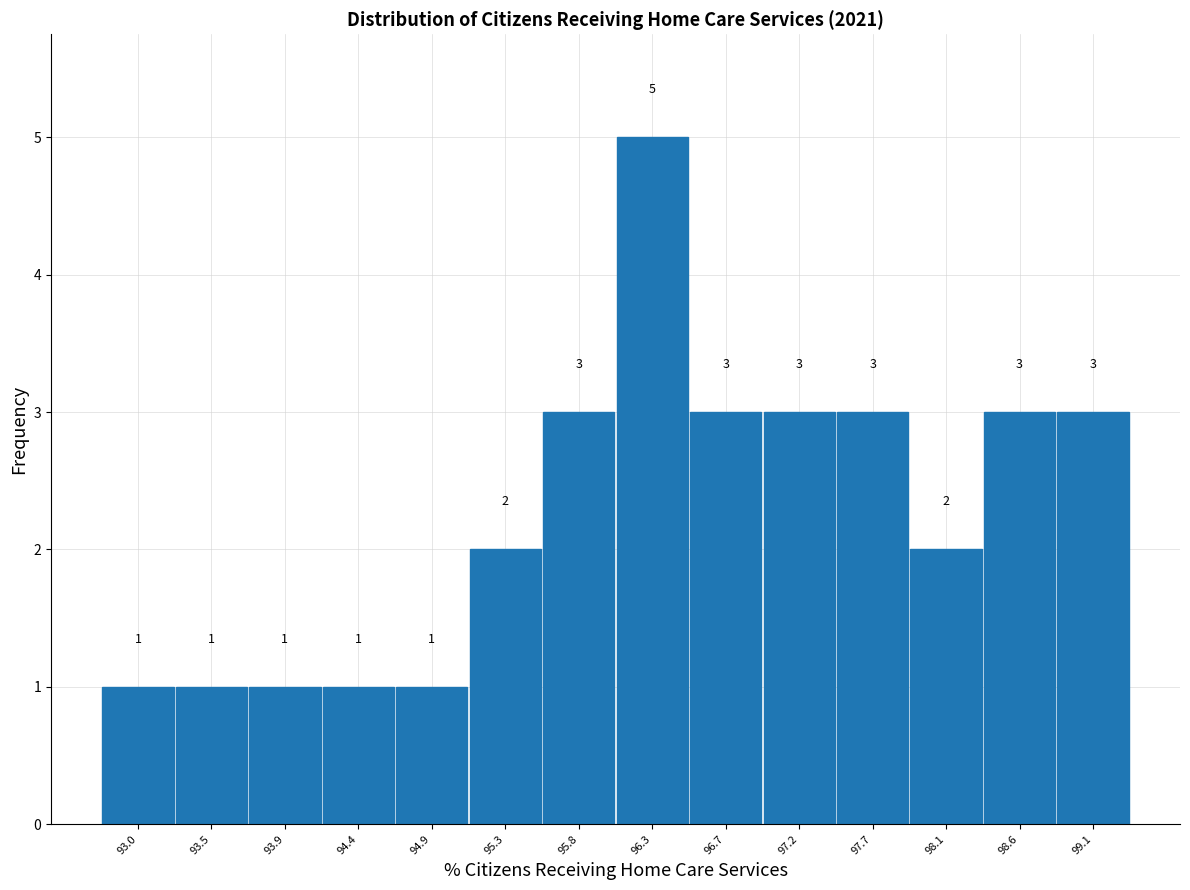

Over which range of the x-axis is the bar tallest?

96.05 to 96.50